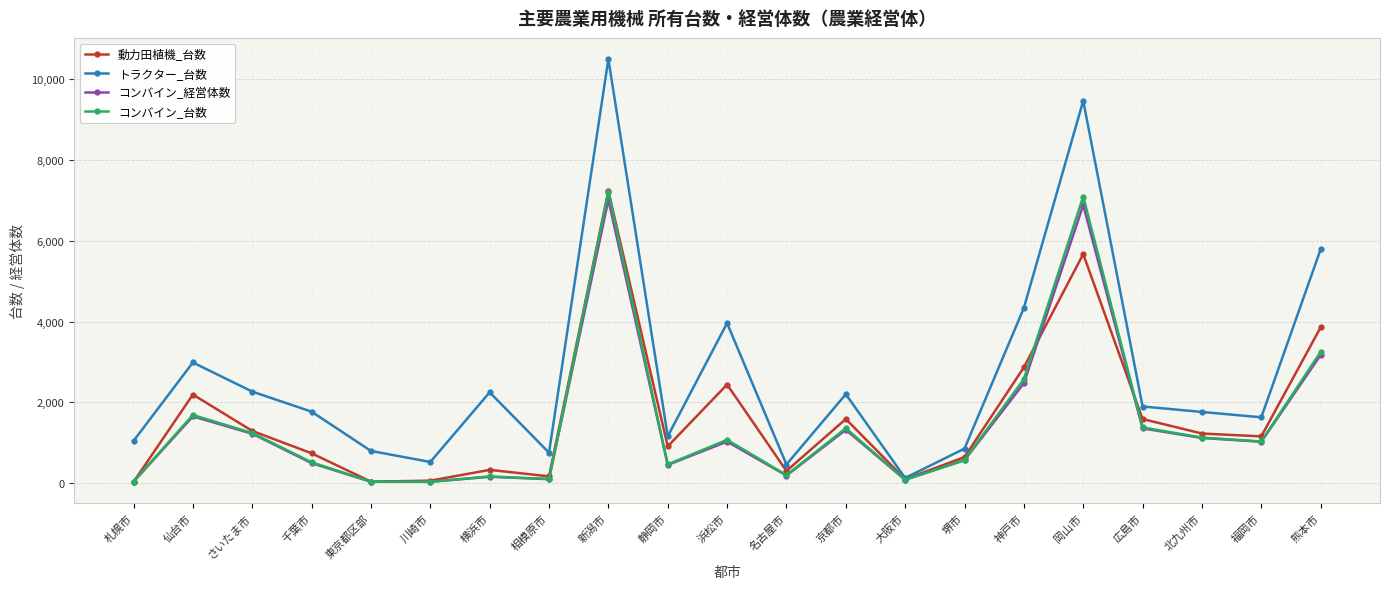

True or false: コンバイン_経営体数 has more than 0 points higher than both neighbors.

True